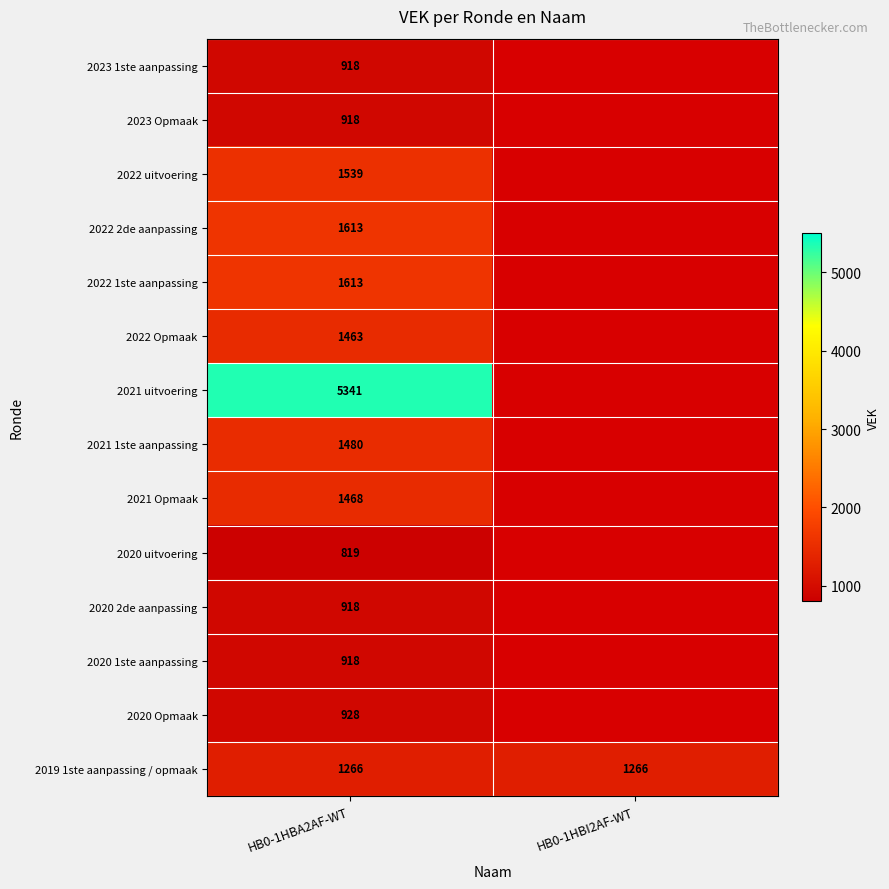

Is it true that 2023 Opmaak equals 918 at HB0-1HBA2AF-WT?

True